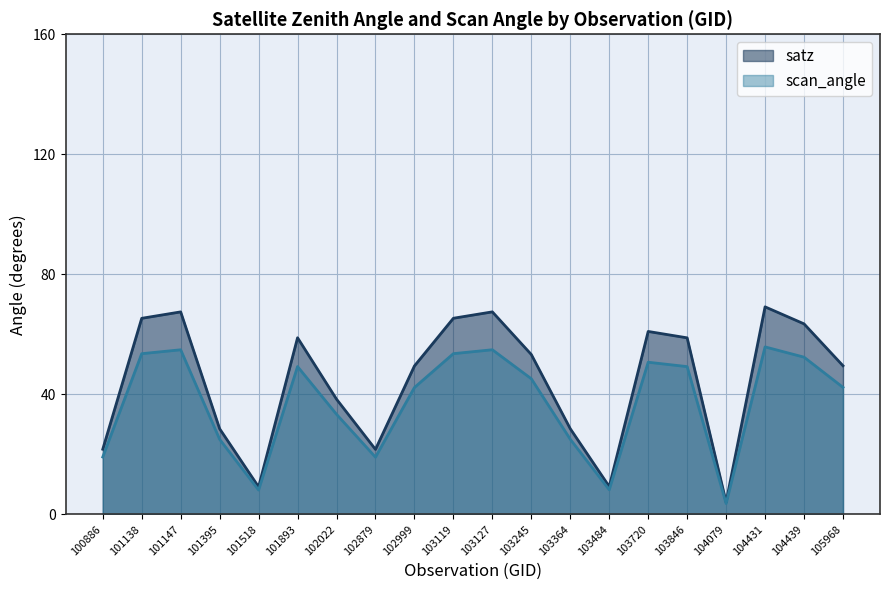

How many lines are shown in the chart?

2